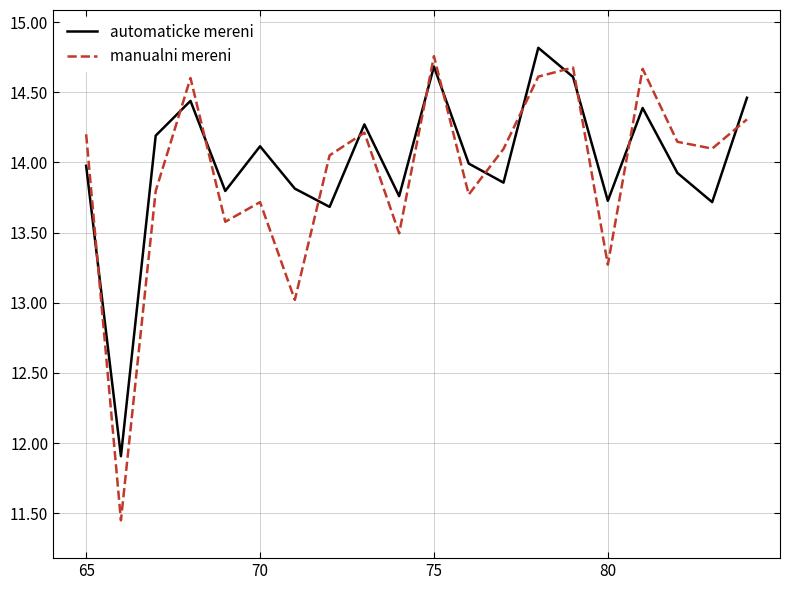

Which series has the widest spread of values?

manualni mereni